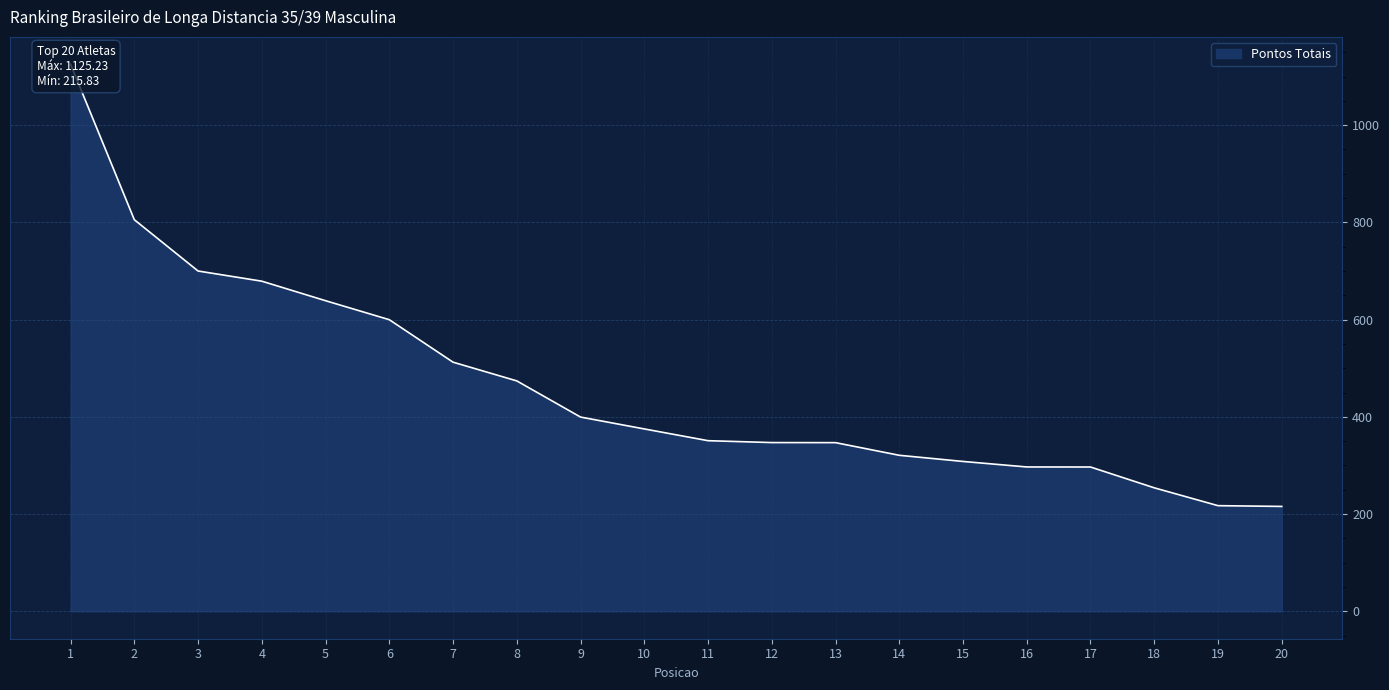

Read the value at 12.

347.2